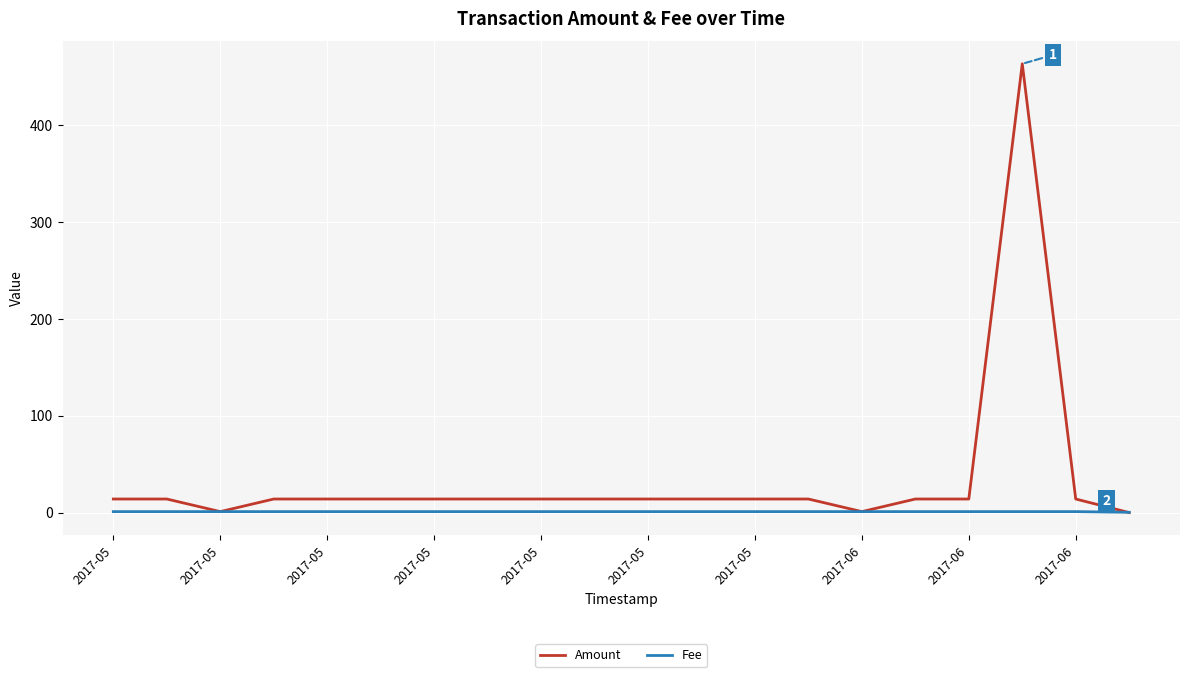

Which series has the largest total across all categories?

Amount